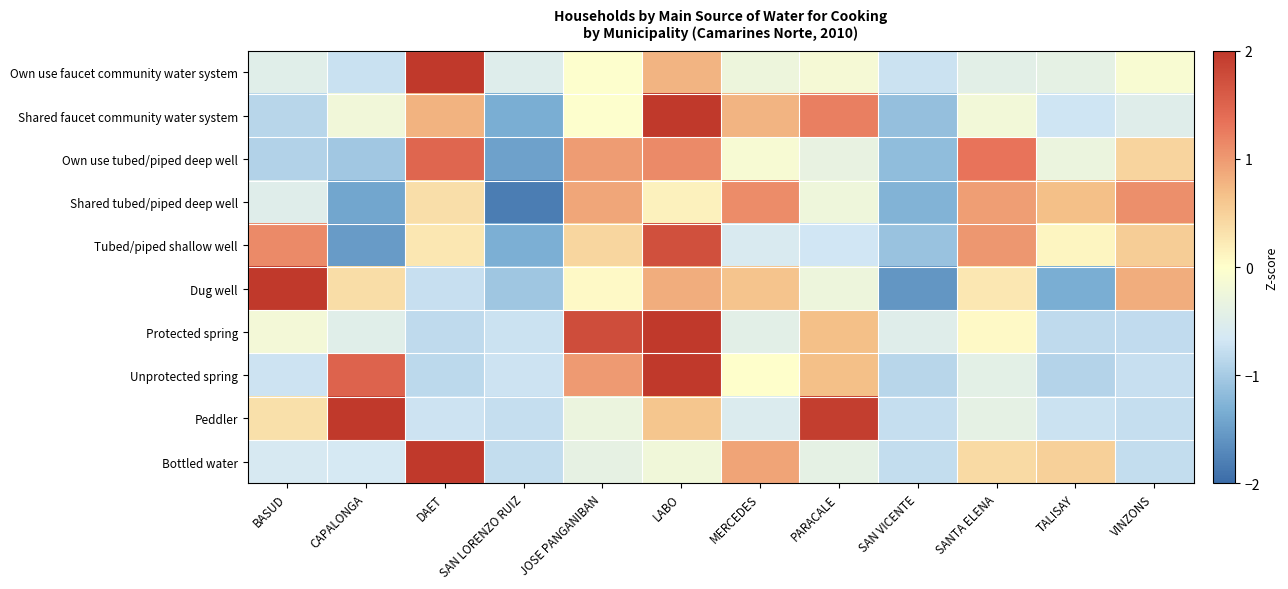

Rank the series by their maximum value, from highest to lowest.

Own use faucet community water system, Bottled water, Protected spring, Shared faucet community water system, Peddler, Unprotected spring, Dug well, Tubed/piped shallow well, Own use tubed/piped deep well, Shared tubed/piped deep well